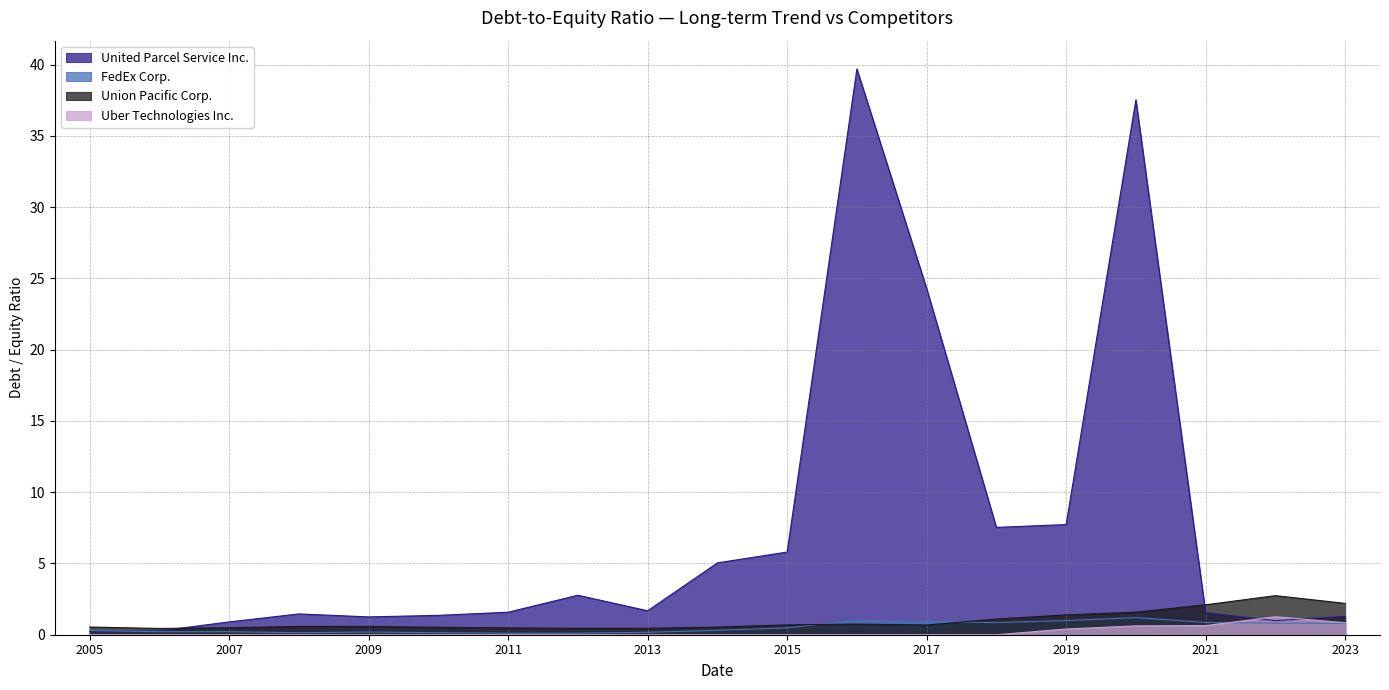

Which series has the largest total across all categories?

United Parcel Service Inc.